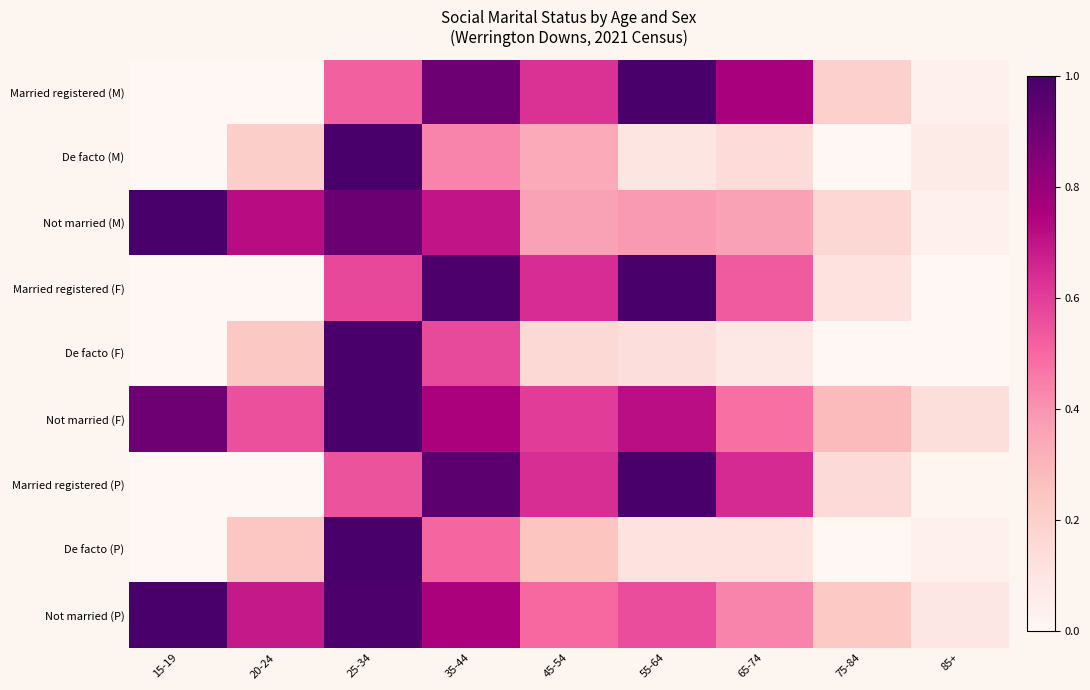

Which series changed the most between 25-34 and 65-74?

De facto (F)